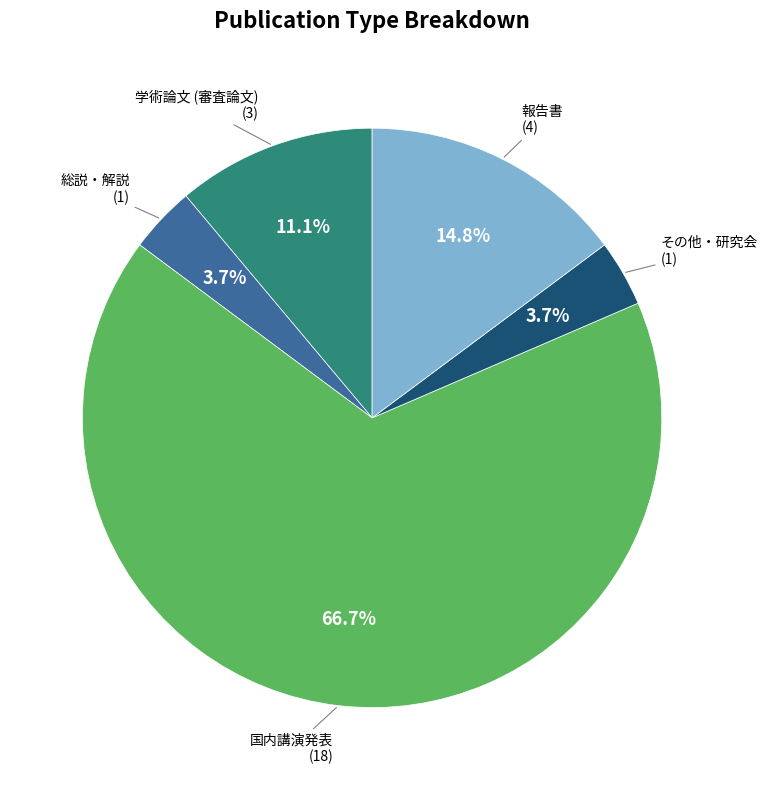

Is there a majority slice in this chart?

Yes